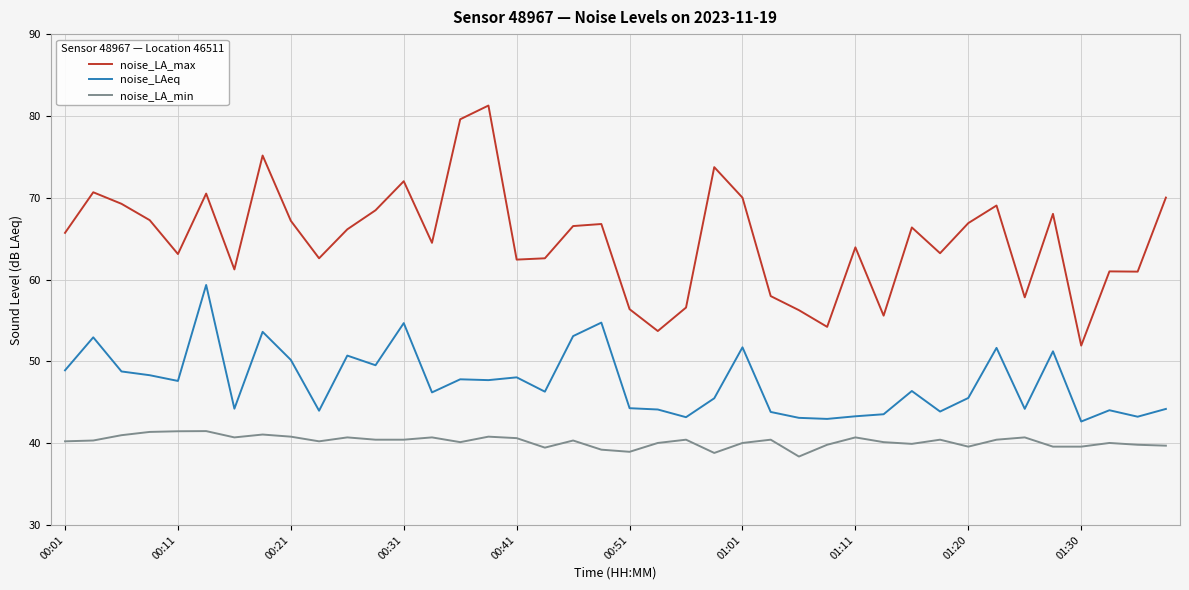

Does the chart display data point markers on the line(s)?

No